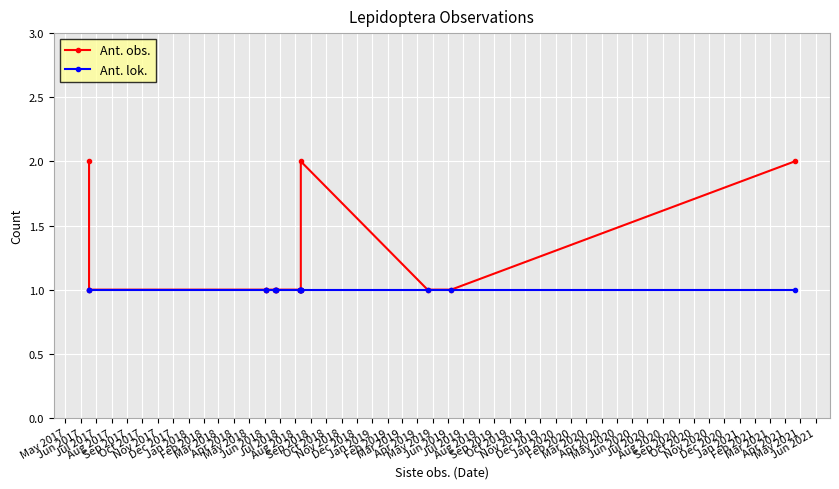

What is the total value across all series at Nov 2017?

2